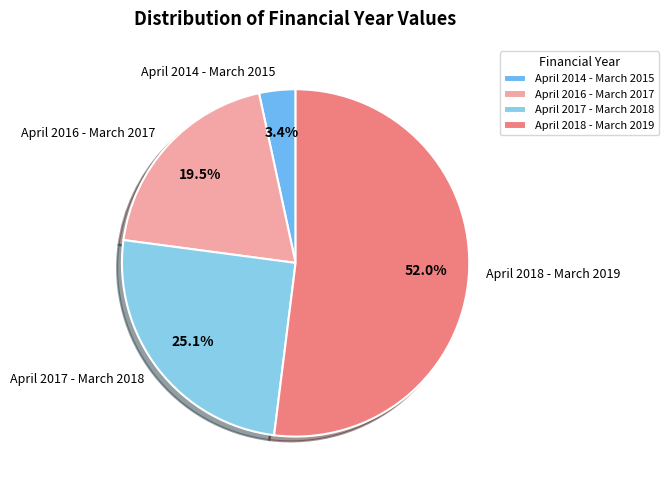

Approximately how many times larger is the value at April 2017 - March 2018 compared to April 2014 - March 2015?

7.4